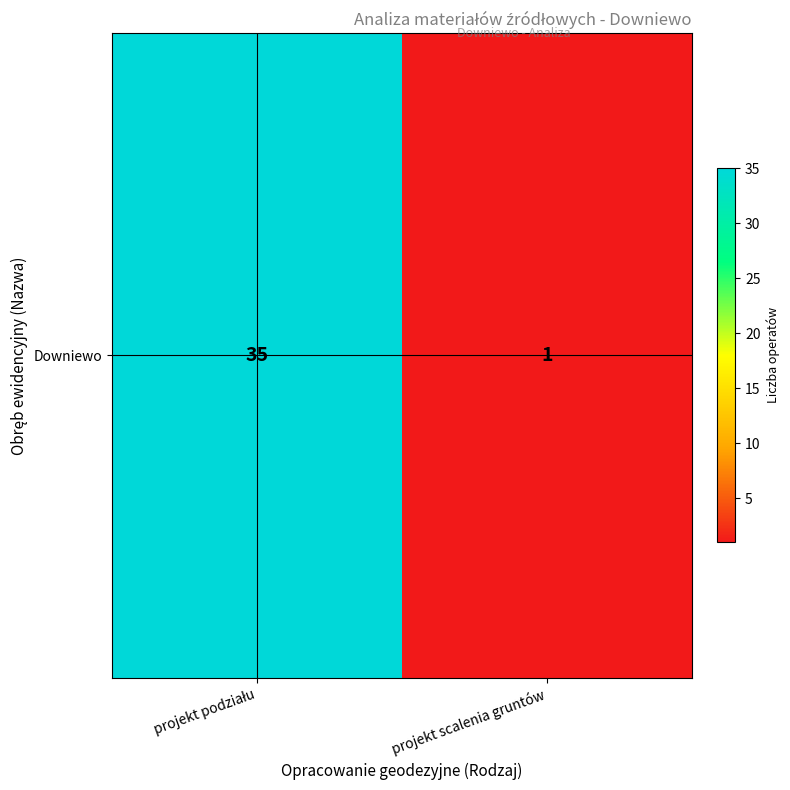

Reading right to left, list all the values displayed in this chart.

projekt scalenia gruntów=1	projekt podziału=35